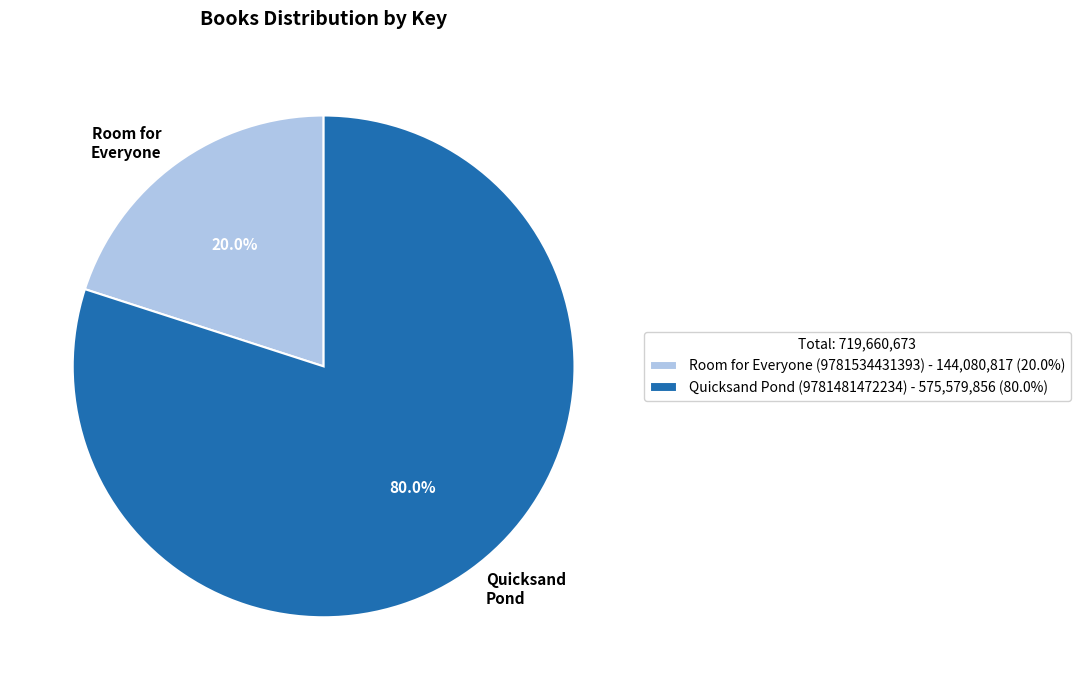

What is the smallest slice in the pie chart?

Room for Everyone (9781534431393)